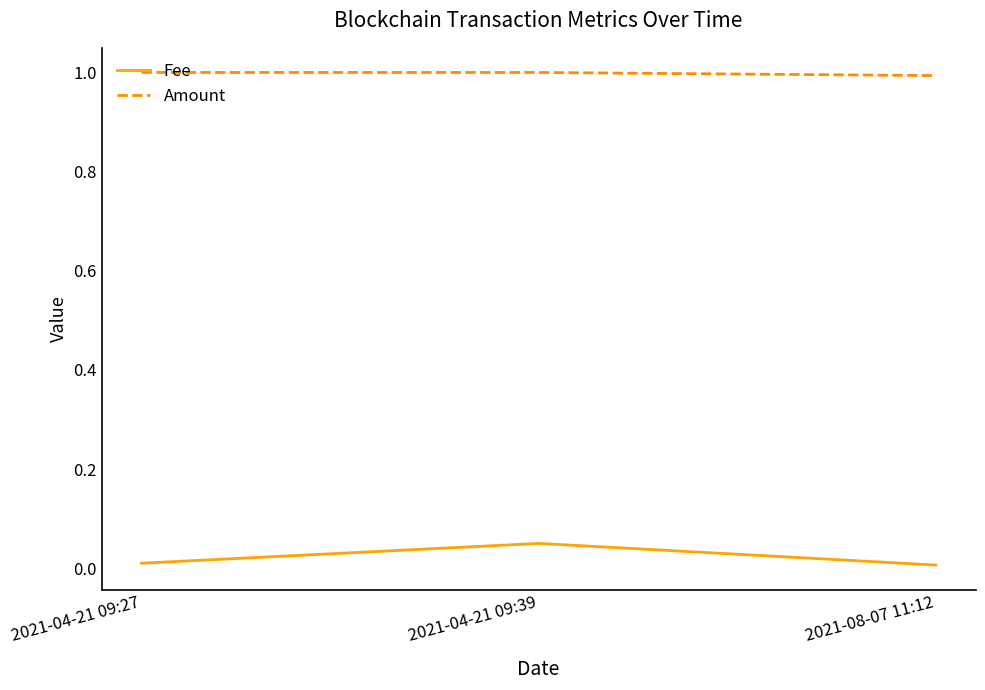

Is this an area chart (filled region under the line)?

No